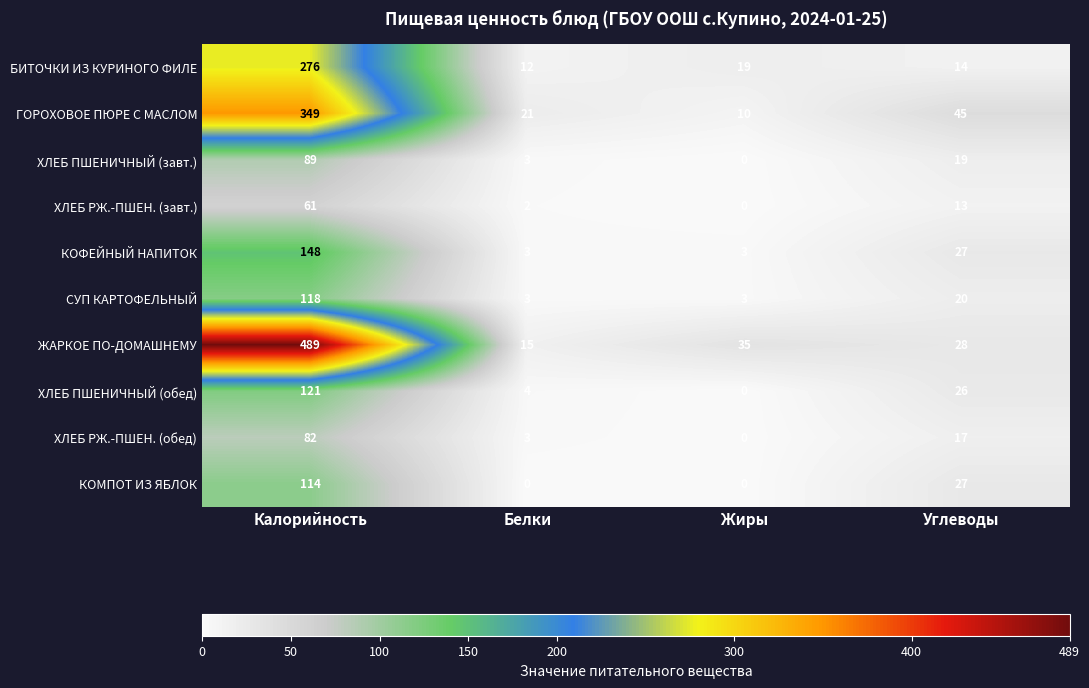

At Калорийность, list the series in order from smallest to largest.

ХЛЕБ РЖ.-ПШЕН. (завт.), ХЛЕБ РЖ.-ПШЕН. (обед), ХЛЕБ ПШЕНИЧНЫЙ (завт.), КОМПОТ ИЗ ЯБЛОК, СУП КАРТОФЕЛЬНЫЙ, ХЛЕБ ПШЕНИЧНЫЙ (обед), КОФЕЙНЫЙ НАПИТОК, БИТОЧКИ ИЗ КУРИНОГО ФИЛЕ, ГОРОХОВОЕ ПЮРЕ С МАСЛОМ, ЖАРКОЕ ПО-ДОМАШНЕМУ